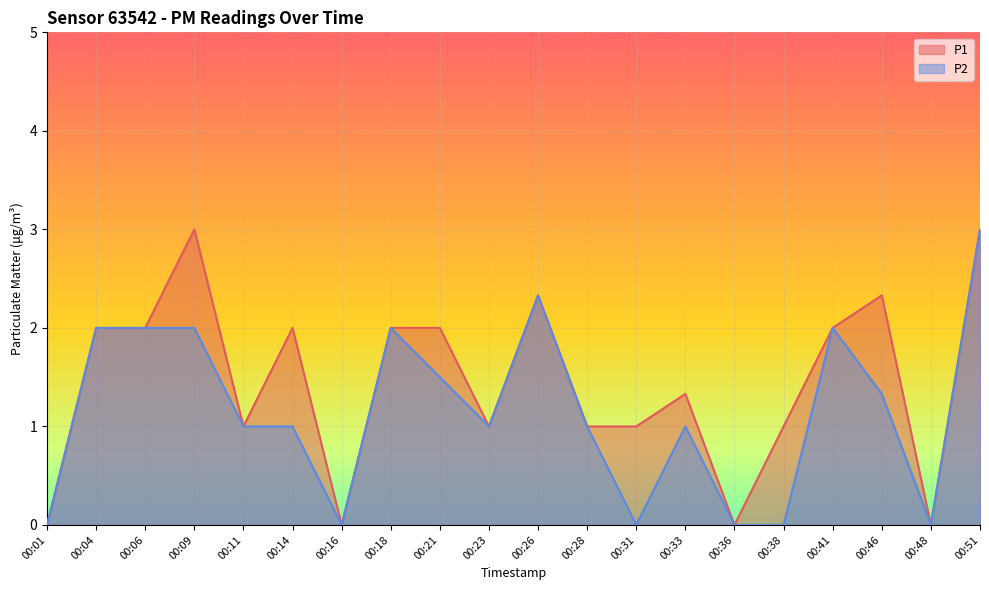

Is the value of P1 at 00:14 greater than the value of P2 at 00:46?

Yes